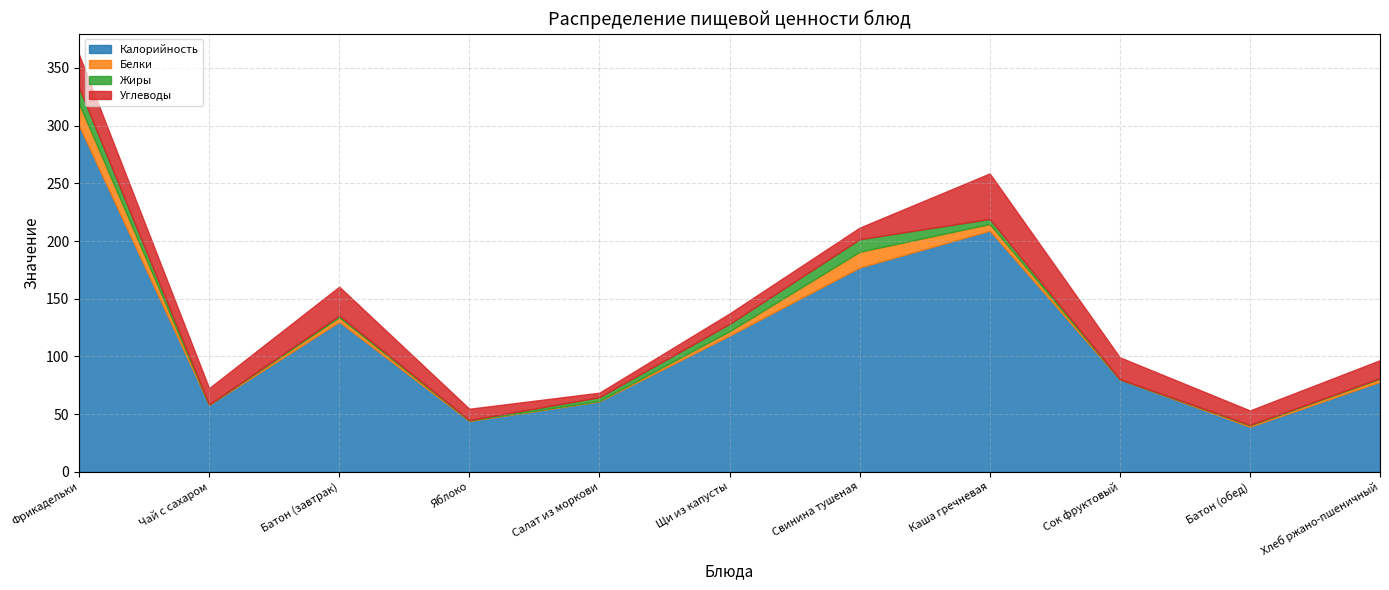

Rank the series at Сок фруктовый from lowest to highest value.

Жиры, Белки, Углеводы, Калорийность